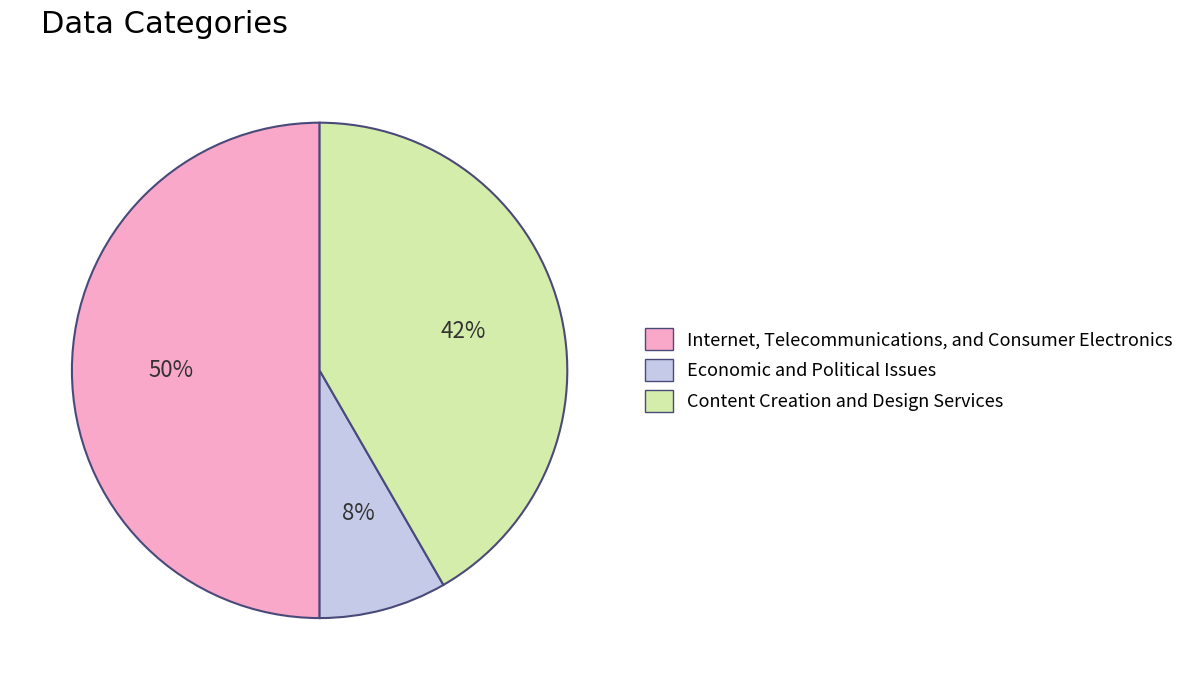

To the nearest percent, what is the average slice percentage?

33%